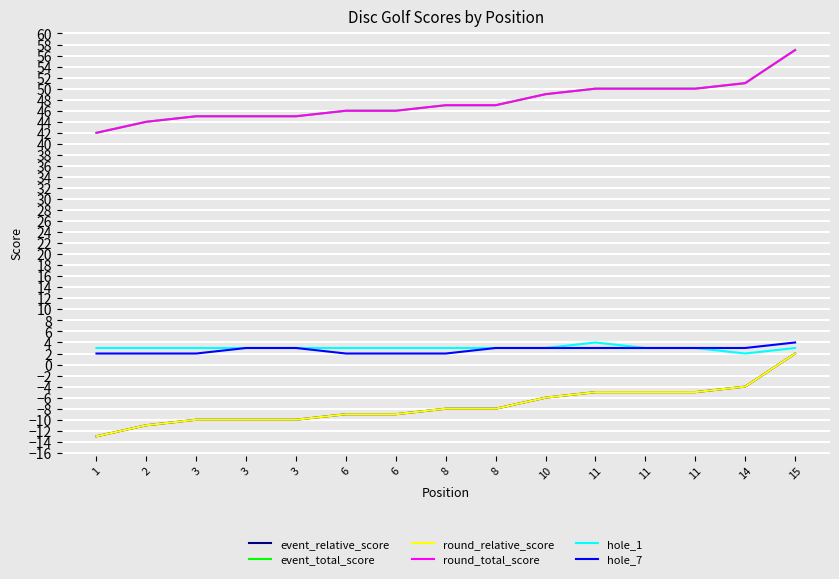

How many lines are shown in the chart?

6